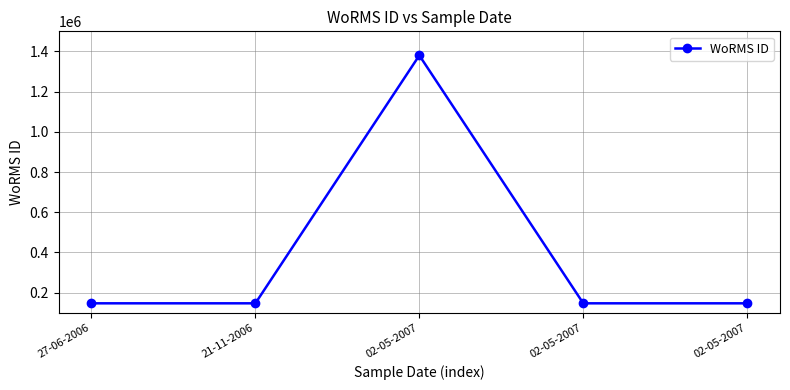

Is this an area chart (filled region under the line)?

No